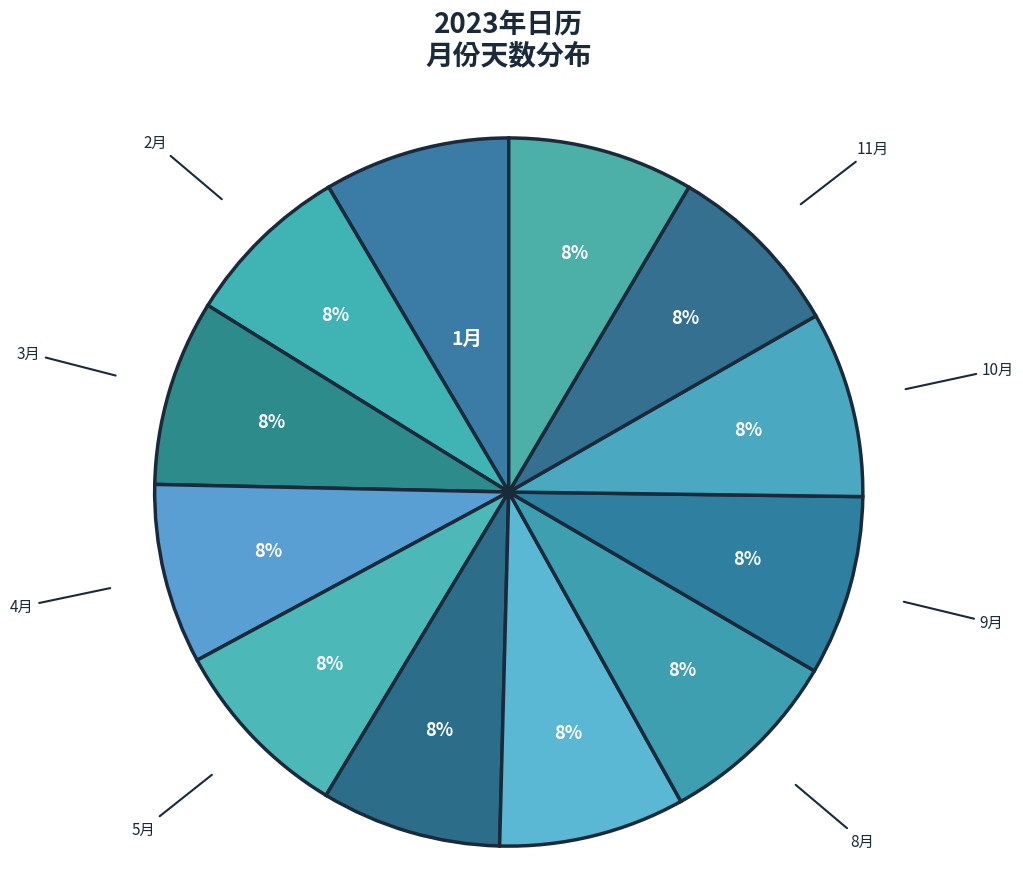

How many segments does this pie chart have?

12